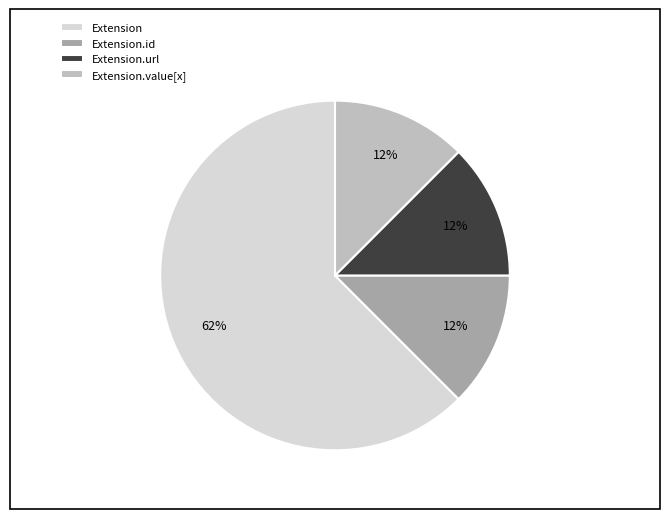

Count the number of slices in the pie.

4